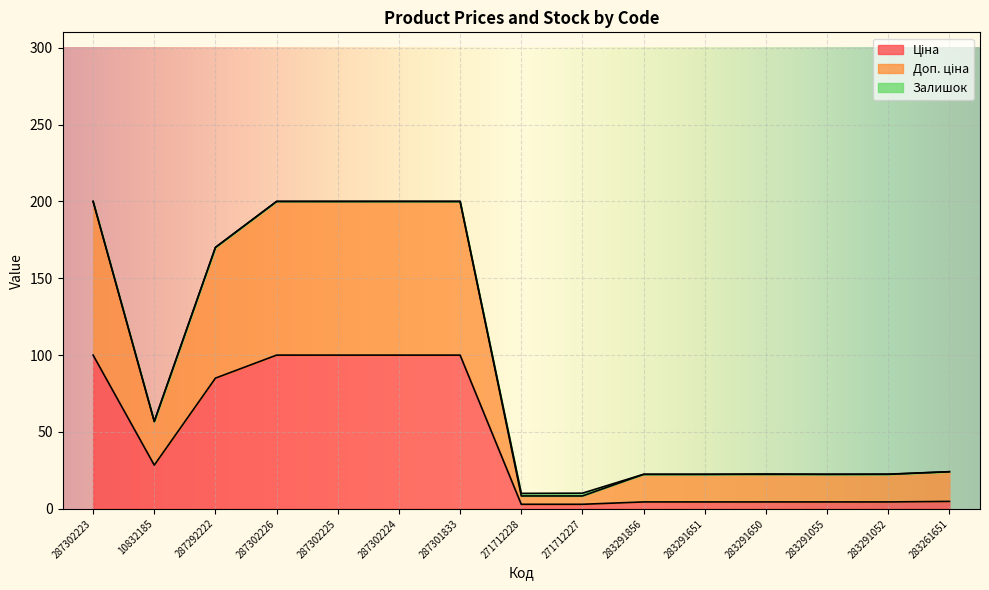

What is the difference between the maximum and second lowest values in the Ціна series?

97.0